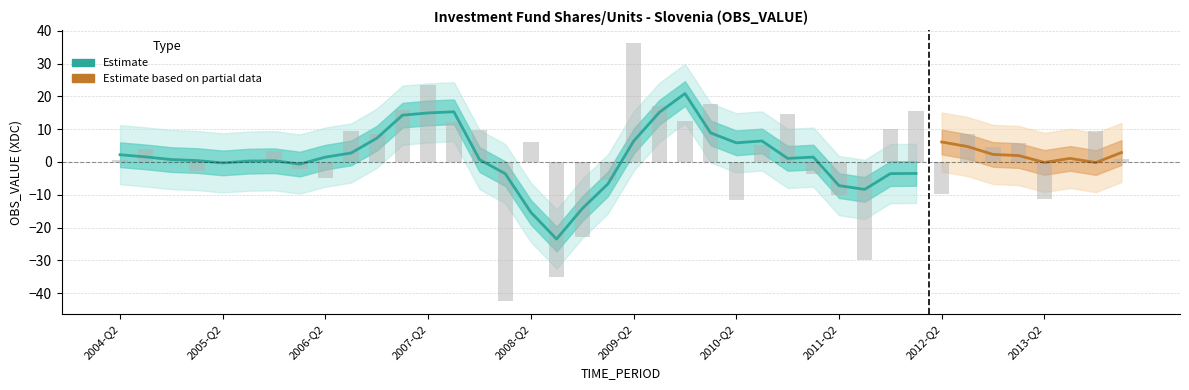

What is the difference between the second highest and second lowest values?

58.3